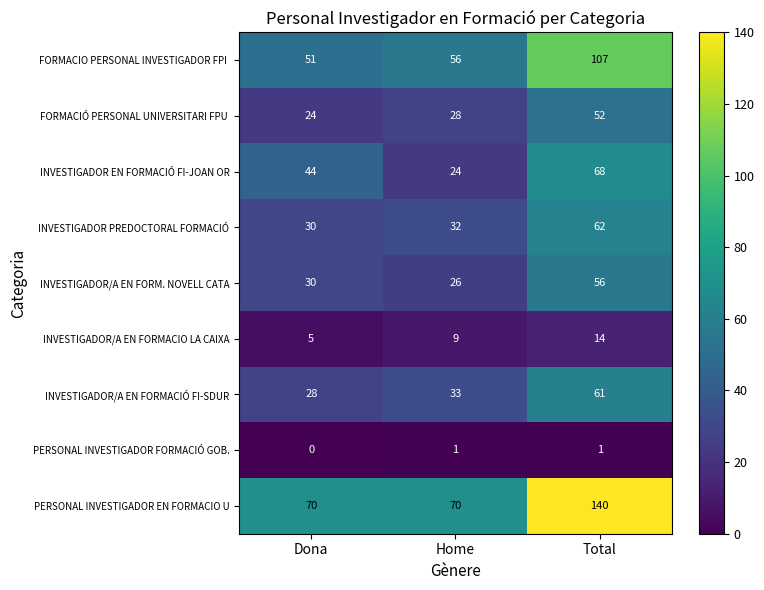

Which series has the largest total across all categories?

PERSONAL INVESTIGADOR EN FORMACIO U